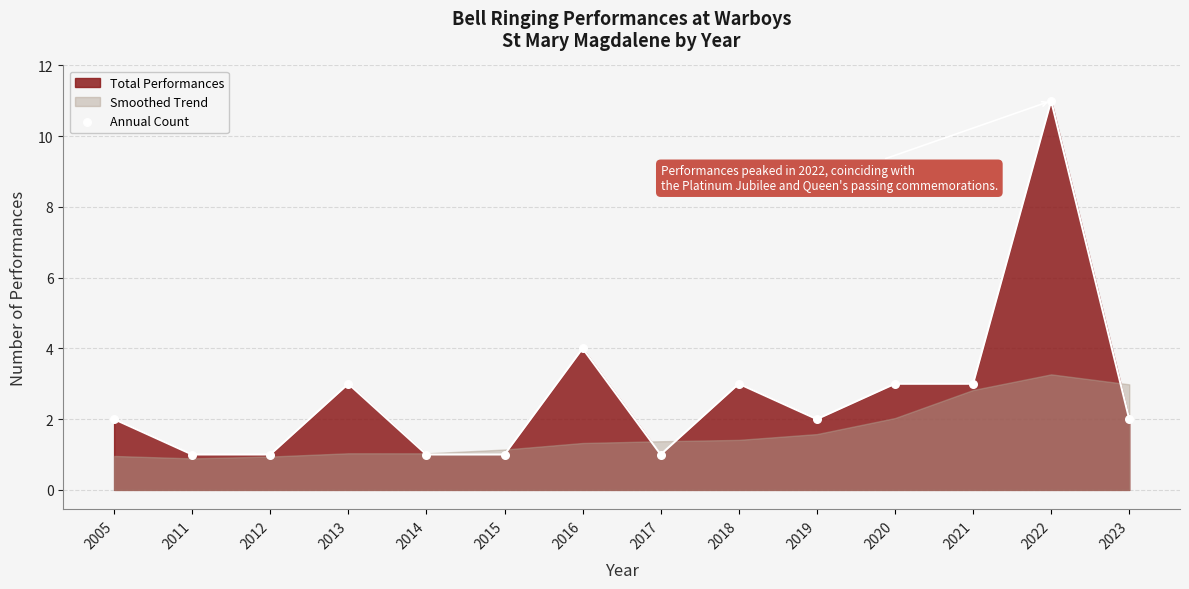

Which has a higher value, 2019 or 2014?

2019